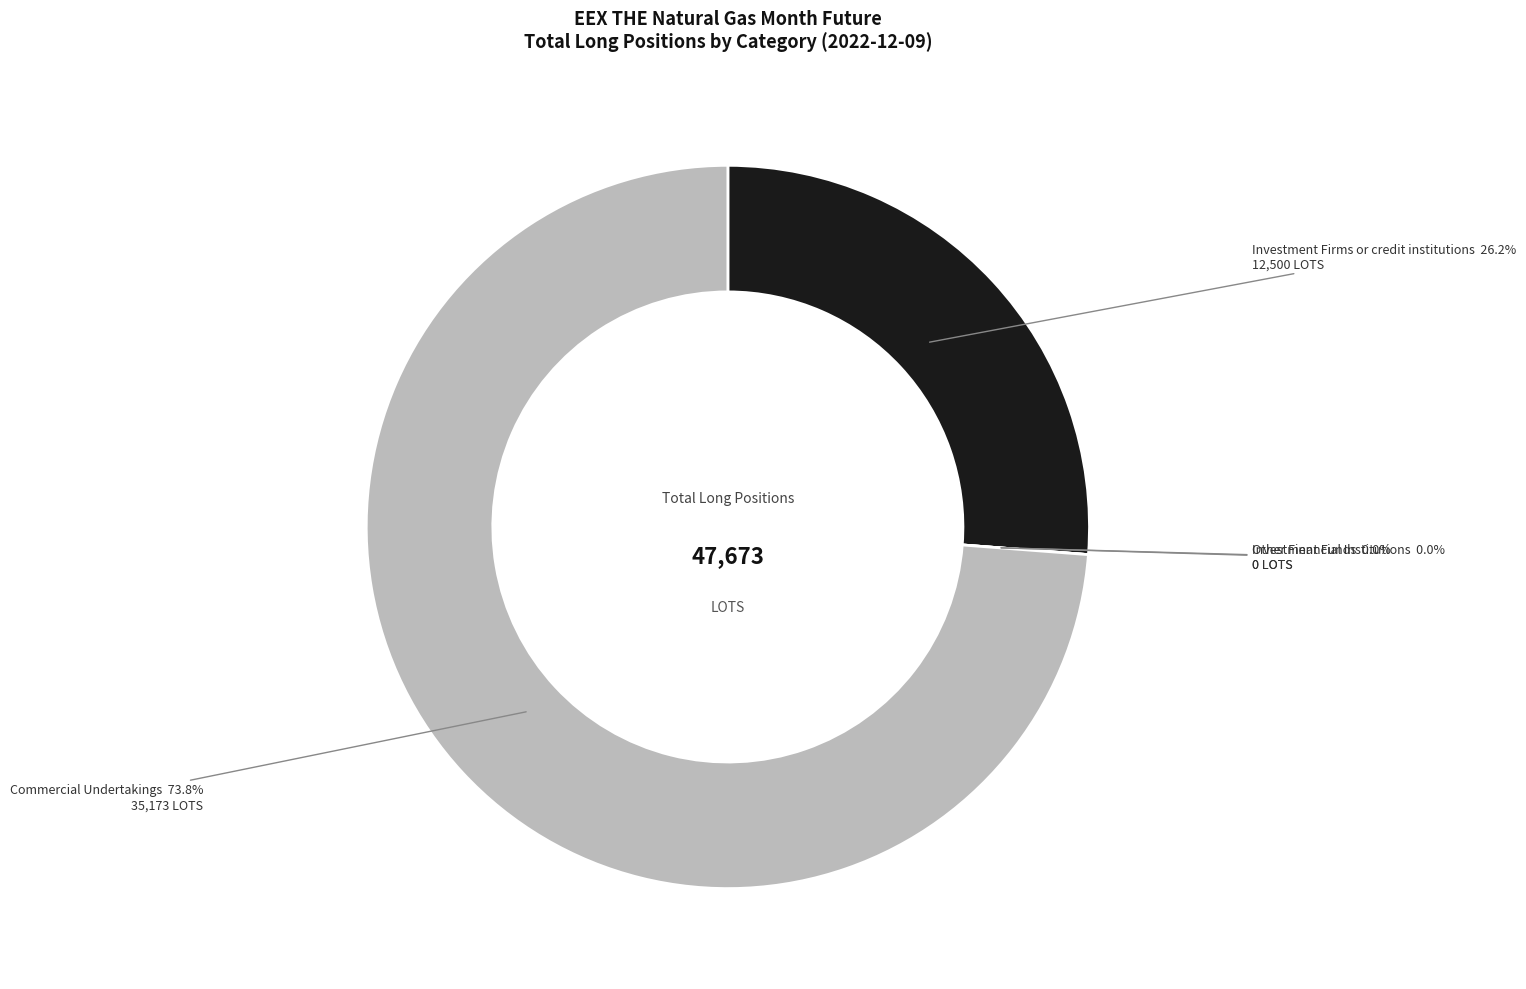

Rank the categories by value from highest to lowest.

Commercial Undertakings, Investment Firms or credit institutions, Investment Funds, Other Financial Institutions